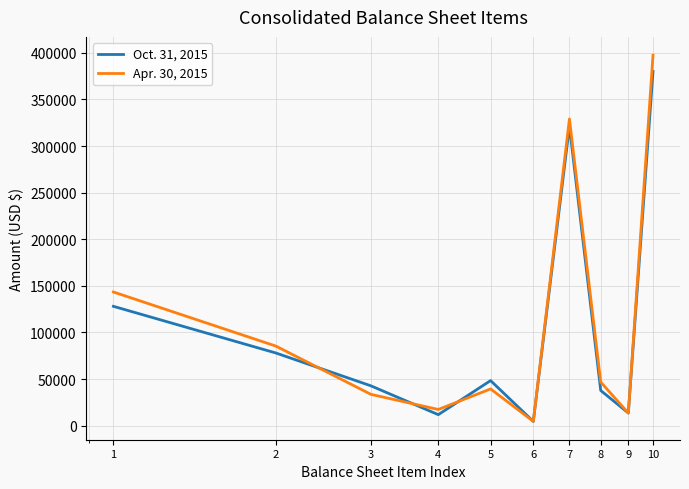

Rank the series by their maximum value, from highest to lowest.

Apr. 30, 2015, Oct. 31, 2015